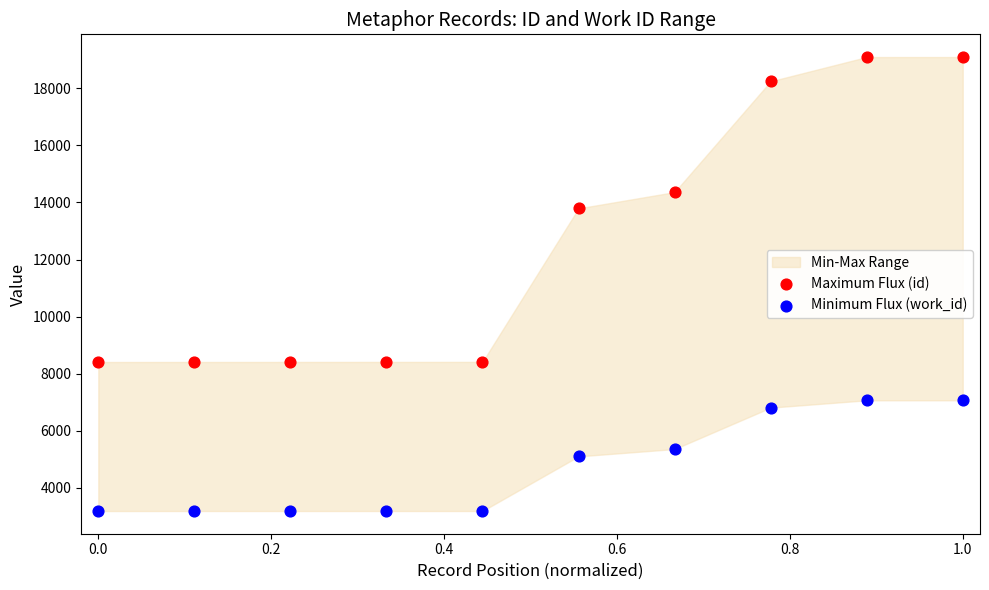

Across all data points, what is the range of Y values (max minus min)?

15904